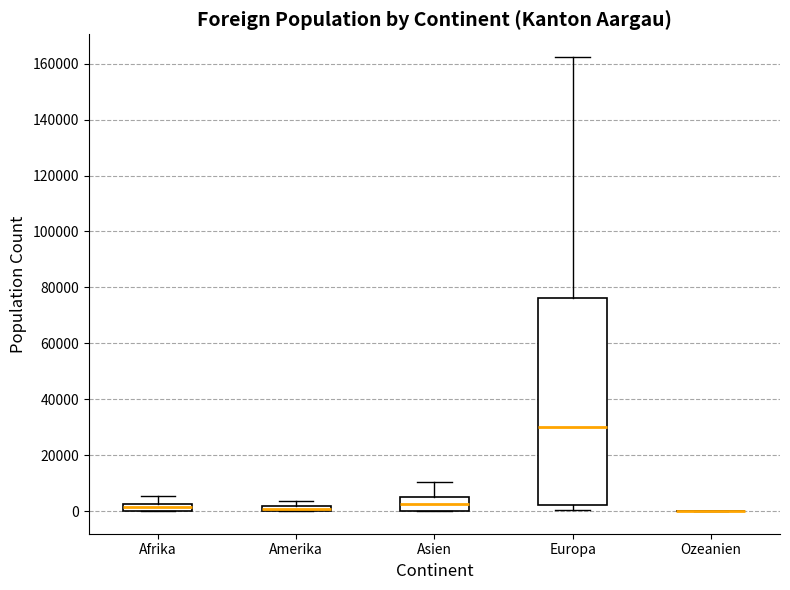

Comparing the boxes themselves (not the whiskers), which one is the tallest?

Europa